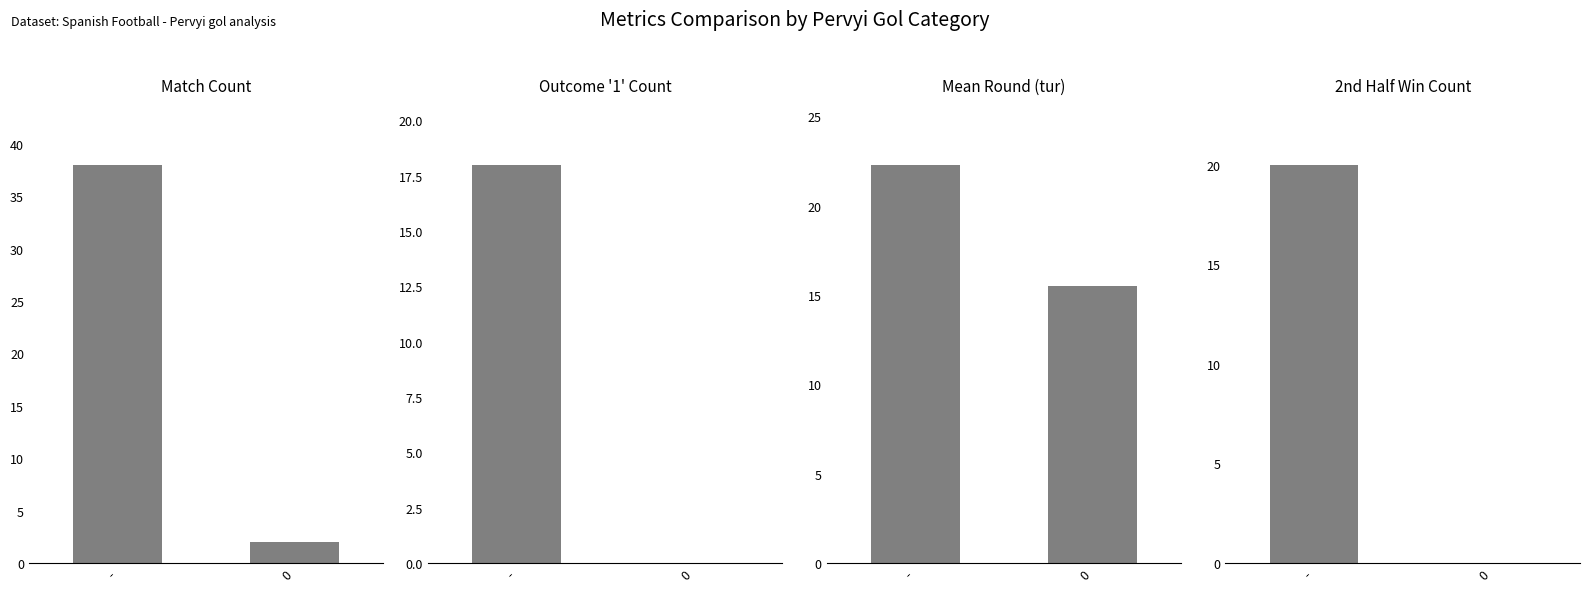

Reading left to right, extract all data points from this chart.

Match Count: 38.0	2.0
Outcome '1' Count: 18.0	0.0
Mean Round (tur): 22.3	15.5
2nd Half Win Count: 20.0	0.0